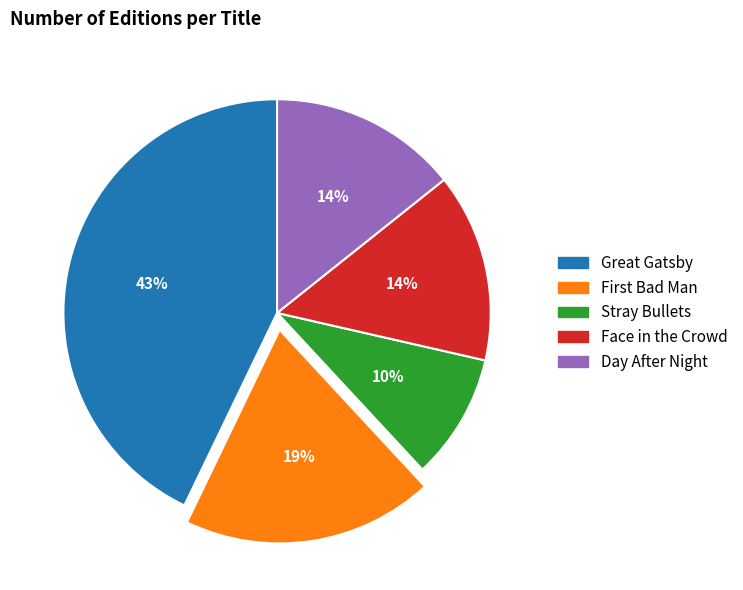

Is there a majority slice in this chart?

No